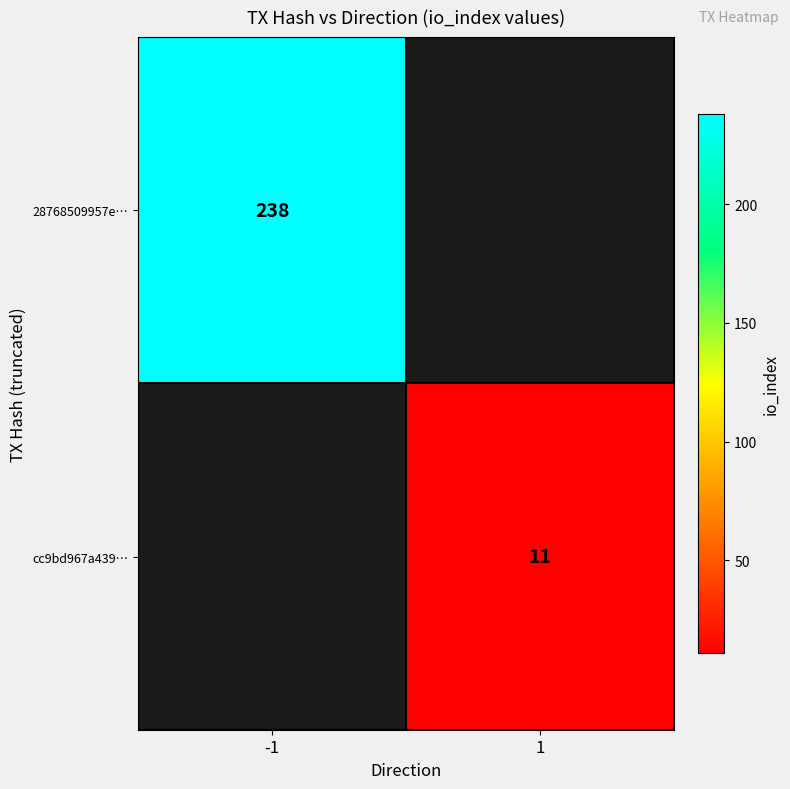

The value of 28768509957e… at -1 is 63. True or false?

False